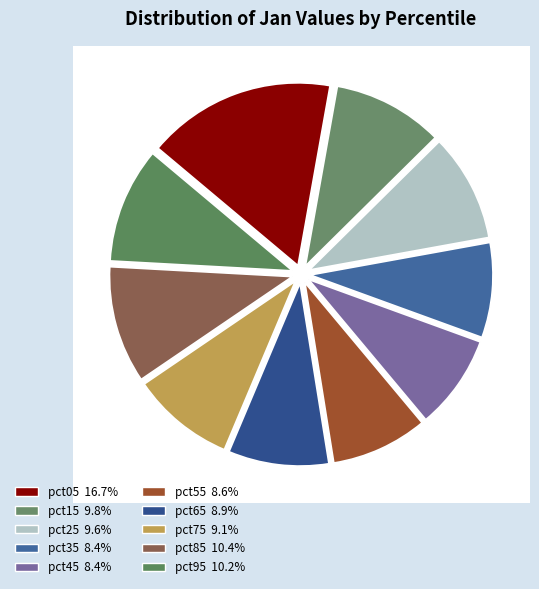

Does any single category account for the majority?

No